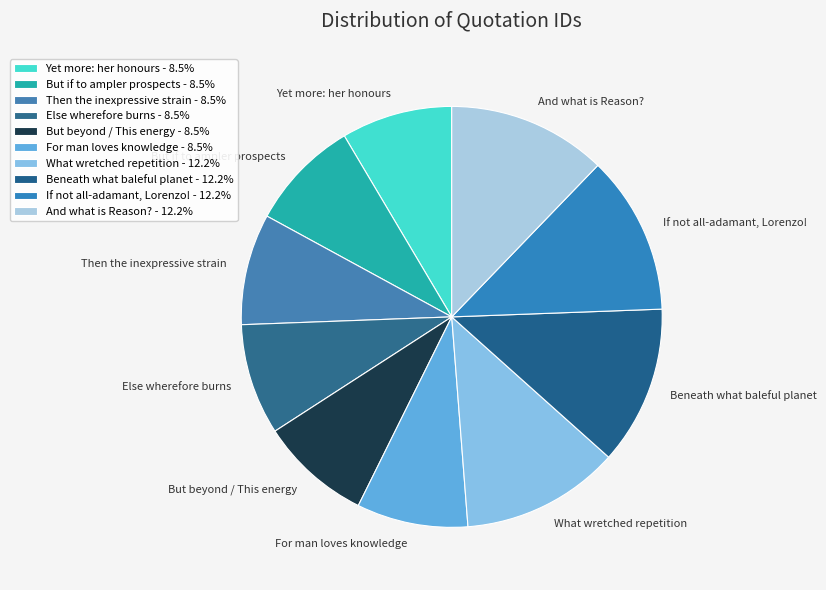

Is the sum of Yet more: her honours and For man loves knowledge greater than half?

No